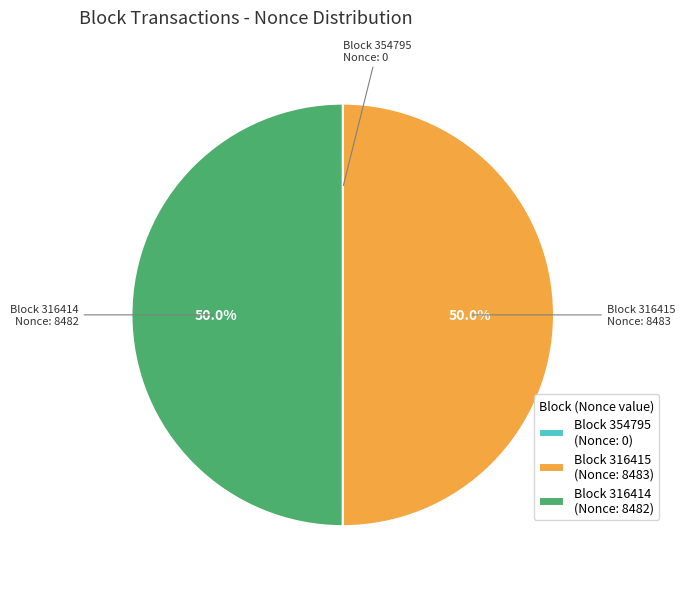

Approximately how many times larger is the value at Block 316415 compared to Block 316414?

1.0